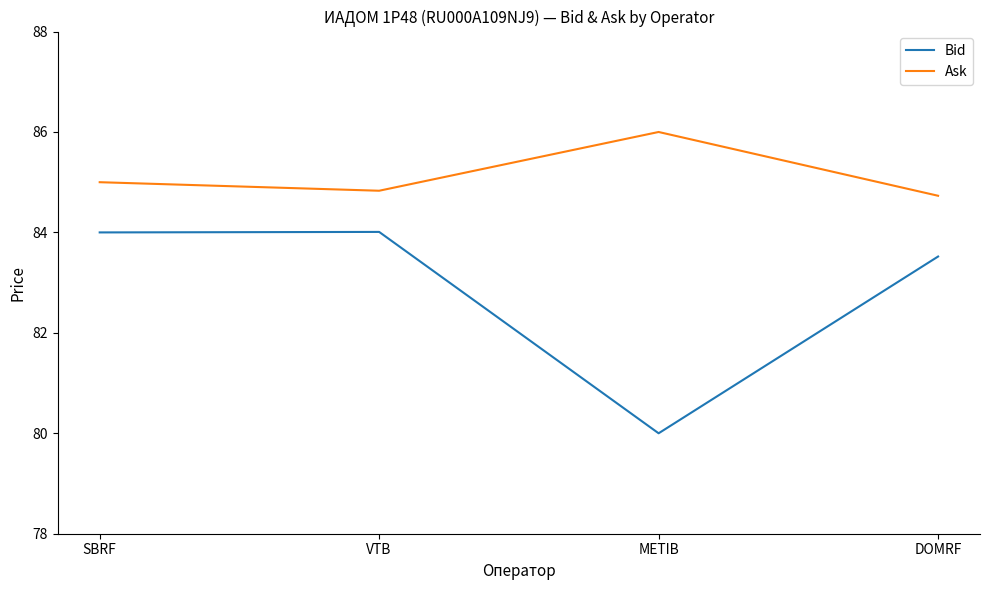

Which series has the largest total across all categories?

Ask